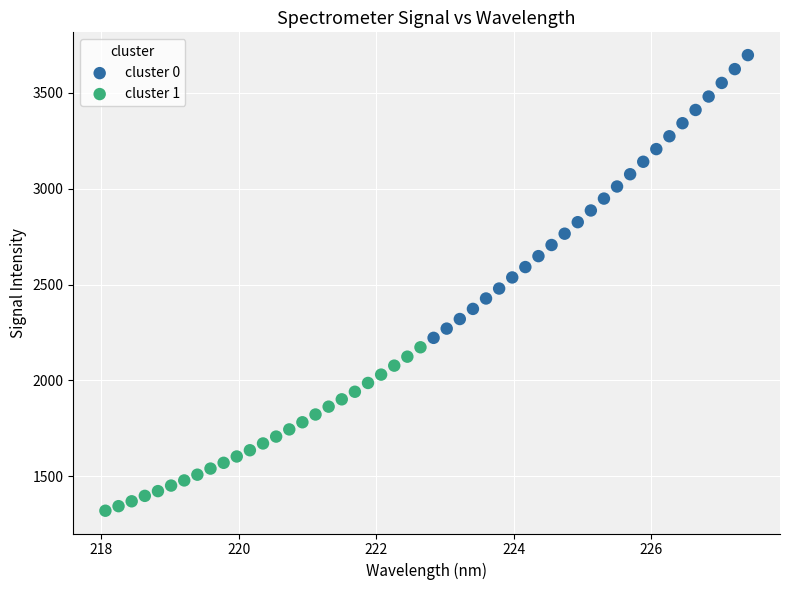

Which series has the widest spread of Y values?

cluster 0